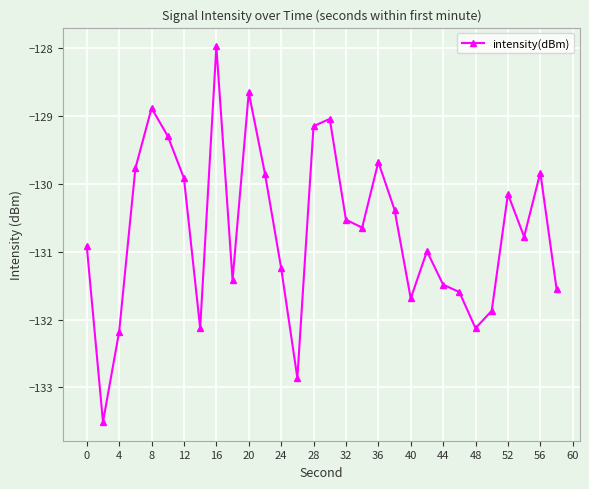

True or false: there are more than 0 points higher than both neighbors.

True